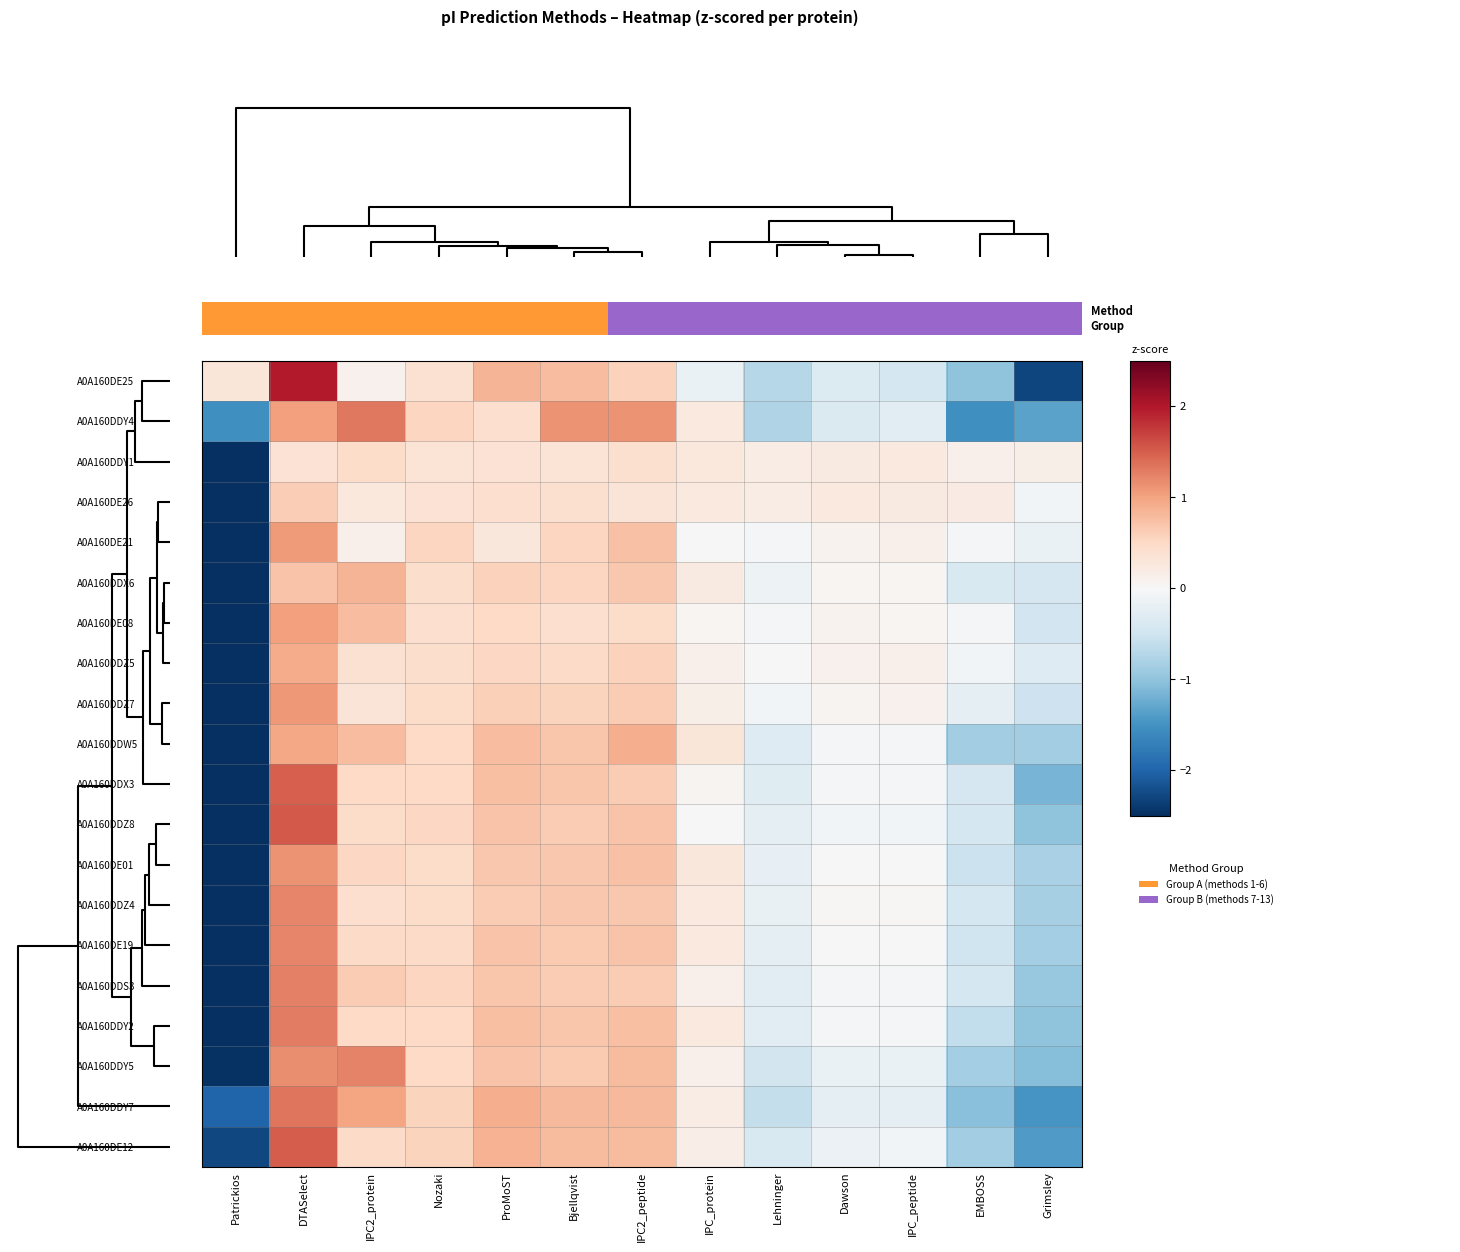

Reading left to right, what are all the values shown in this chart?

A0A160DE25: Patrickios=0.3	DTASelect=2.0	IPC2_protein=0.1	Nozaki=0.4	ProMoST=0.9	Bjellqvist=0.8	IPC2_peptide=0.6	IPC_protein=-0.2	Lehninger=-0.7	Dawson=-0.3	IPC_peptide=-0.4	EMBOSS=-1.0	Grimsley=-2.3
A0A160DDY4: Patrickios=-1.5	DTASelect=1.0	IPC2_protein=1.3	Nozaki=0.5	ProMoST=0.4	Bjellqvist=1.1	IPC2_peptide=1.1	IPC_protein=0.2	Lehninger=-0.7	Dawson=-0.4	IPC_peptide=-0.3	EMBOSS=-1.5	Grimsley=-1.3
A0A160DDY1: Patrickios=-3.4	DTASelect=0.4	IPC2_protein=0.5	Nozaki=0.3	ProMoST=0.4	Bjellqvist=0.3	IPC2_peptide=0.4	IPC_protein=0.3	Lehninger=0.2	Dawson=0.2	IPC_peptide=0.2	EMBOSS=0.1	Grimsley=0.2
A0A160DE26: Patrickios=-3.4	DTASelect=0.6	IPC2_protein=0.3	Nozaki=0.4	ProMoST=0.4	Bjellqvist=0.4	IPC2_peptide=0.3	IPC_protein=0.2	Lehninger=0.2	Dawson=0.2	IPC_peptide=0.2	EMBOSS=0.2	Grimsley=-0.1
A0A160DE21: Patrickios=-3.3	DTASelect=1.1	IPC2_protein=0.1	Nozaki=0.5	ProMoST=0.3	Bjellqvist=0.5	IPC2_peptide=0.7	IPC_protein=0.0	Lehninger=-0.0	Dawson=0.1	IPC_peptide=0.1	EMBOSS=-0.0	Grimsley=-0.2
A0A160DDX6: Patrickios=-3.2	DTASelect=0.7	IPC2_protein=0.8	Nozaki=0.4	ProMoST=0.6	Bjellqvist=0.5	IPC2_peptide=0.7	IPC_protein=0.2	Lehninger=-0.1	Dawson=0.1	IPC_peptide=0.1	EMBOSS=-0.4	Grimsley=-0.4
A0A160DE08: Patrickios=-3.2	DTASelect=1.0	IPC2_protein=0.8	Nozaki=0.4	ProMoST=0.5	Bjellqvist=0.4	IPC2_peptide=0.5	IPC_protein=0.0	Lehninger=-0.1	Dawson=0.1	IPC_peptide=0.0	EMBOSS=-0.1	Grimsley=-0.5
A0A160DDZ5: Patrickios=-3.3	DTASelect=0.9	IPC2_protein=0.4	Nozaki=0.4	ProMoST=0.5	Bjellqvist=0.5	IPC2_peptide=0.6	IPC_protein=0.1	Lehninger=-0.0	Dawson=0.1	IPC_peptide=0.1	EMBOSS=-0.1	Grimsley=-0.3
A0A160DDZ7: Patrickios=-3.2	DTASelect=1.1	IPC2_protein=0.3	Nozaki=0.5	ProMoST=0.6	Bjellqvist=0.6	IPC2_peptide=0.6	IPC_protein=0.2	Lehninger=-0.1	Dawson=0.1	IPC_peptide=0.1	EMBOSS=-0.2	Grimsley=-0.5
A0A160DDW5: Patrickios=-2.8	DTASelect=1.0	IPC2_protein=0.8	Nozaki=0.5	ProMoST=0.8	Bjellqvist=0.7	IPC2_peptide=0.9	IPC_protein=0.3	Lehninger=-0.3	Dawson=-0.0	IPC_peptide=-0.0	EMBOSS=-0.9	Grimsley=-0.9
A0A160DDX3: Patrickios=-2.7	DTASelect=1.5	IPC2_protein=0.5	Nozaki=0.5	ProMoST=0.8	Bjellqvist=0.7	IPC2_peptide=0.6	IPC_protein=0.1	Lehninger=-0.3	Dawson=-0.0	IPC_peptide=-0.0	EMBOSS=-0.4	Grimsley=-1.2
A0A160DDZ8: Patrickios=-2.7	DTASelect=1.5	IPC2_protein=0.5	Nozaki=0.5	ProMoST=0.7	Bjellqvist=0.6	IPC2_peptide=0.7	IPC_protein=0.0	Lehninger=-0.3	Dawson=-0.1	IPC_peptide=-0.1	EMBOSS=-0.4	Grimsley=-1.0
A0A160DE01: Patrickios=-3.0	DTASelect=1.1	IPC2_protein=0.5	Nozaki=0.5	ProMoST=0.7	Bjellqvist=0.7	IPC2_peptide=0.7	IPC_protein=0.3	Lehninger=-0.2	Dawson=0.0	IPC_peptide=0.0	EMBOSS=-0.5	Grimsley=-0.8
A0A160DDZ4: Patrickios=-3.0	DTASelect=1.2	IPC2_protein=0.4	Nozaki=0.5	ProMoST=0.6	Bjellqvist=0.7	IPC2_peptide=0.7	IPC_protein=0.3	Lehninger=-0.2	Dawson=0.0	IPC_peptide=0.0	EMBOSS=-0.4	Grimsley=-0.8
A0A160DE19: Patrickios=-2.9	DTASelect=1.2	IPC2_protein=0.5	Nozaki=0.5	ProMoST=0.7	Bjellqvist=0.6	IPC2_peptide=0.7	IPC_protein=0.2	Lehninger=-0.2	Dawson=0.0	IPC_peptide=0.0	EMBOSS=-0.5	Grimsley=-0.9
A0A160DDS3: Patrickios=-2.9	DTASelect=1.3	IPC2_protein=0.6	Nozaki=0.5	ProMoST=0.7	Bjellqvist=0.6	IPC2_peptide=0.6	IPC_protein=0.1	Lehninger=-0.3	Dawson=-0.0	IPC_peptide=-0.0	EMBOSS=-0.4	Grimsley=-0.9
A0A160DDY2: Patrickios=-2.8	DTASelect=1.3	IPC2_protein=0.5	Nozaki=0.5	ProMoST=0.8	Bjellqvist=0.7	IPC2_peptide=0.8	IPC_protein=0.2	Lehninger=-0.3	Dawson=-0.0	IPC_peptide=-0.0	EMBOSS=-0.6	Grimsley=-1.0
A0A160DDY5: Patrickios=-2.5	DTASelect=1.2	IPC2_protein=1.2	Nozaki=0.5	ProMoST=0.7	Bjellqvist=0.6	IPC2_peptide=0.8	IPC_protein=0.1	Lehninger=-0.5	Dawson=-0.2	IPC_peptide=-0.2	EMBOSS=-0.8	Grimsley=-1.1
A0A160DDY7: Patrickios=-2.0	DTASelect=1.3	IPC2_protein=1.0	Nozaki=0.5	ProMoST=0.9	Bjellqvist=0.8	IPC2_peptide=0.8	IPC_protein=0.2	Lehninger=-0.6	Dawson=-0.2	IPC_peptide=-0.2	EMBOSS=-1.0	Grimsley=-1.5
A0A160DE12: Patrickios=-2.3	DTASelect=1.5	IPC2_protein=0.5	Nozaki=0.6	ProMoST=0.9	Bjellqvist=0.8	IPC2_peptide=0.8	IPC_protein=0.2	Lehninger=-0.4	Dawson=-0.1	IPC_peptide=-0.1	EMBOSS=-0.9	Grimsley=-1.4